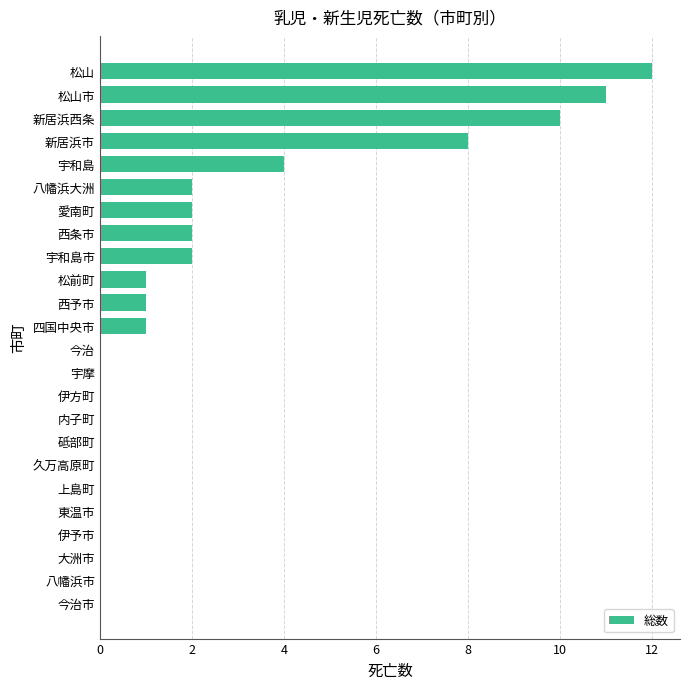

What is the average value?

2